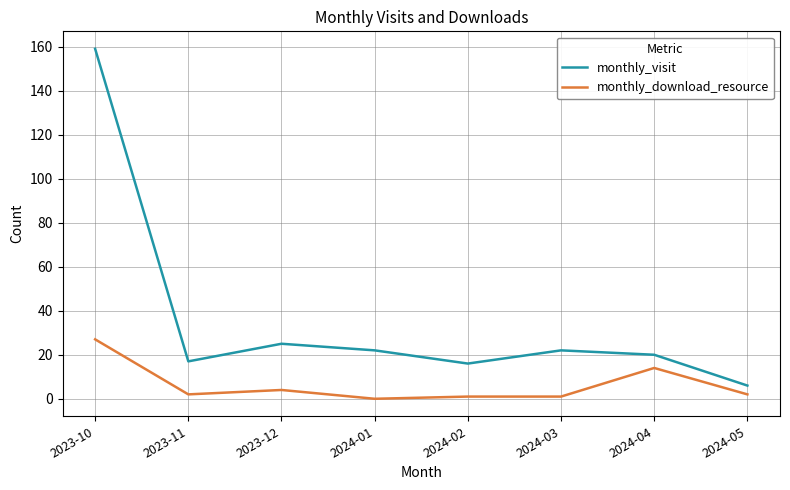

What is the sum of the monthly_download_resource values at 2023-11 and 2024-03?

3